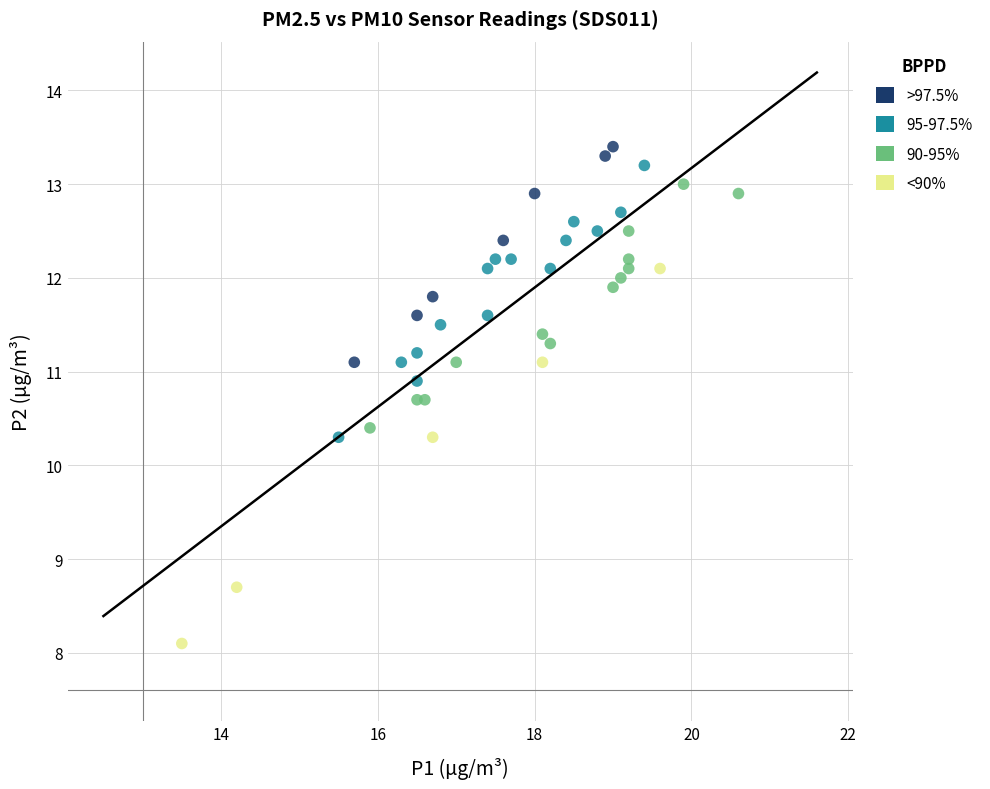

Which series has the widest spread of Y values?

<90%